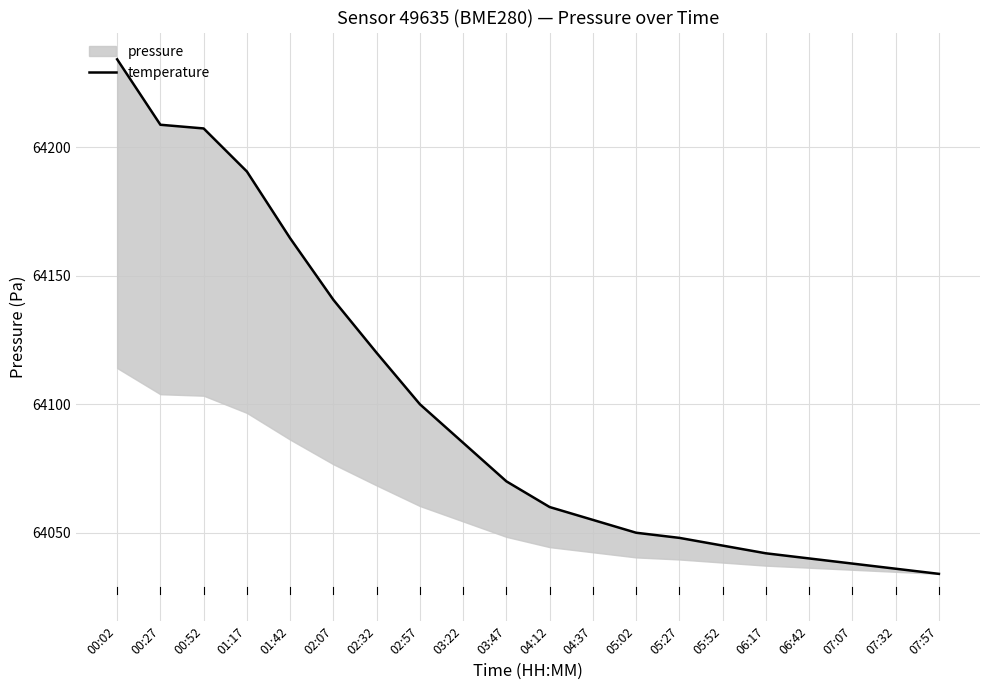

The chart shows a value of 64070.0 at 03:47. True or false?

True